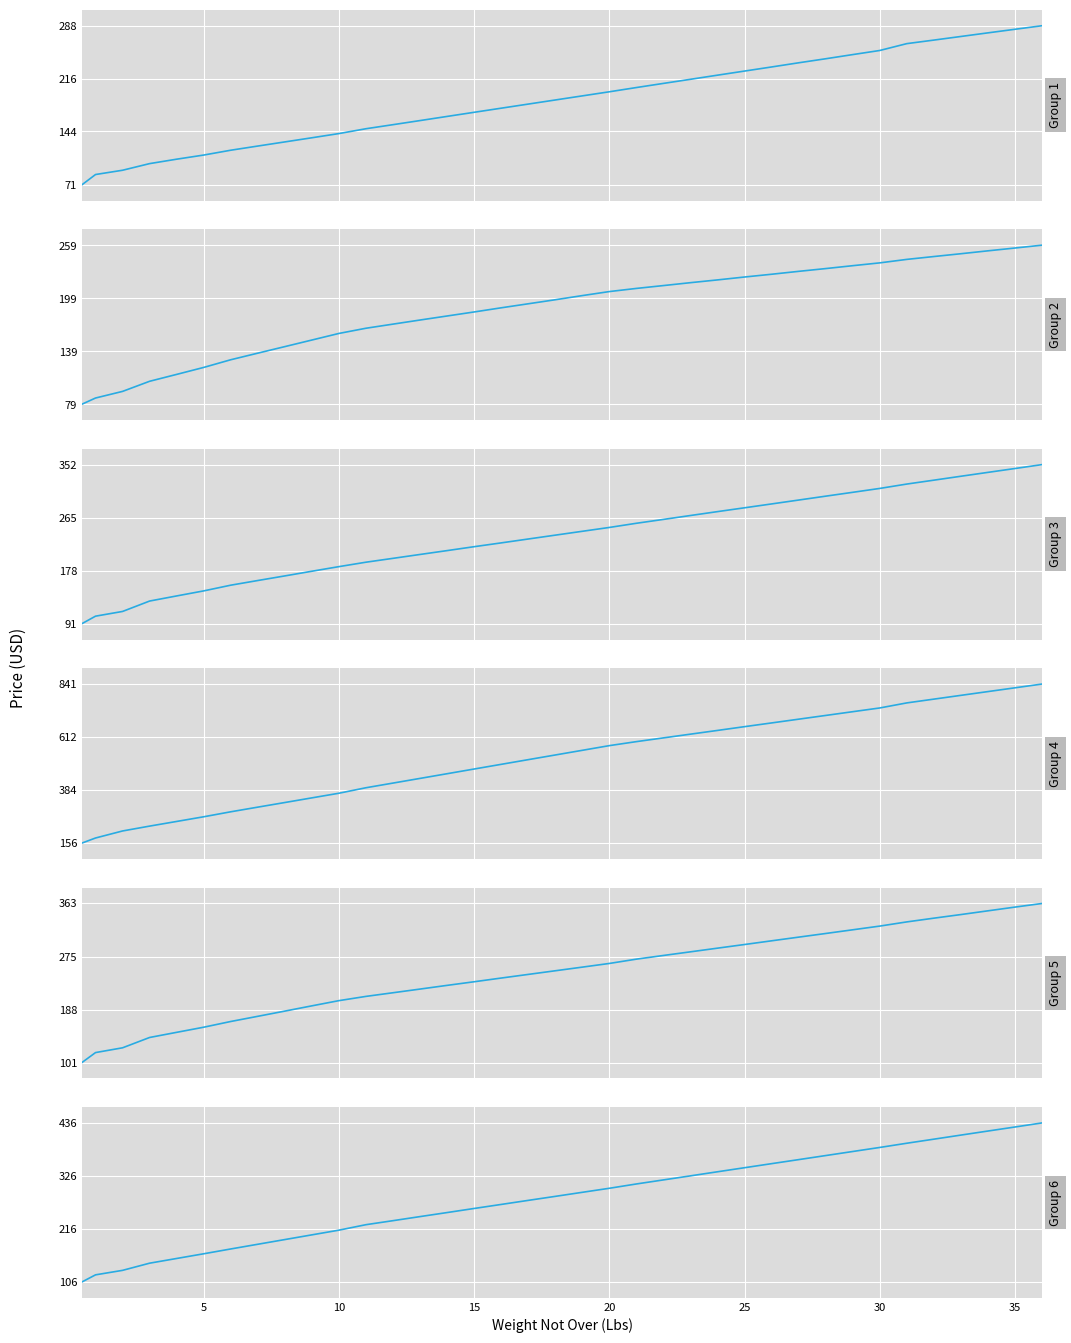

Reading right to left, transcribe all the data shown in this chart.

Group 1: 288.5	283.6	278.7	273.8	268.9	264.0	254.7	249.0	243.3	237.8	232.1	226.5	220.9	215.3	209.7	204.0	198.2	192.6	187.0	181.4	175.8	170.2	164.5	158.9	153.3	147.7	141.1	135.4	129.7	124.1	118.4	111.8	106.1	100.1	91.0	85.2	71.2
Group 2: 259.4	256.1	252.9	249.7	246.5	243.2	239.3	236.1	232.8	229.7	226.4	223.3	220.0	216.9	213.6	210.4	206.8	202.3	197.6	193.0	188.4	183.7	179.2	174.6	170.0	165.3	159.4	151.9	144.5	137.1	129.6	120.9	113.0	105.3	93.8	86.3	79.3
Group 3: 352.0	345.6	339.3	332.9	326.5	320.1	313.0	306.6	300.3	293.9	287.6	281.2	275.0	268.6	262.2	255.9	249.0	242.7	236.4	230.1	223.7	217.5	211.1	204.8	198.4	192.1	184.8	177.3	169.6	162.1	154.4	145.1	136.8	128.4	111.4	103.7	91.4
Group 4: 840.9	824.6	808.4	792.2	775.9	759.6	737.8	721.7	705.6	689.5	673.3	657.3	641.0	625.0	608.9	592.8	575.5	555.3	535.2	515.1	494.9	474.7	454.5	434.3	414.1	394.1	370.4	350.4	330.4	310.5	290.4	268.9	248.8	228.8	207.8	177.5	155.7
Group 5: 362.5	356.6	350.5	344.3	338.4	332.3	325.4	319.3	313.2	307.2	301.2	295.1	289.1	283.1	277.1	271.1	264.0	258.0	252.0	246.0	240.0	233.9	228.0	221.9	215.9	209.9	202.9	194.4	185.7	177.2	168.7	159.3	150.9	142.4	125.5	117.6	101.3
Group 6: 435.5	427.1	418.7	410.3	401.9	393.4	384.7	376.3	367.9	359.5	351.1	342.7	334.3	325.9	317.4	309.0	300.1	291.8	283.3	275.0	266.6	258.3	249.8	241.4	233.0	224.7	213.3	203.6	193.8	184.1	174.4	164.4	154.7	144.9	130.1	120.8	106.1